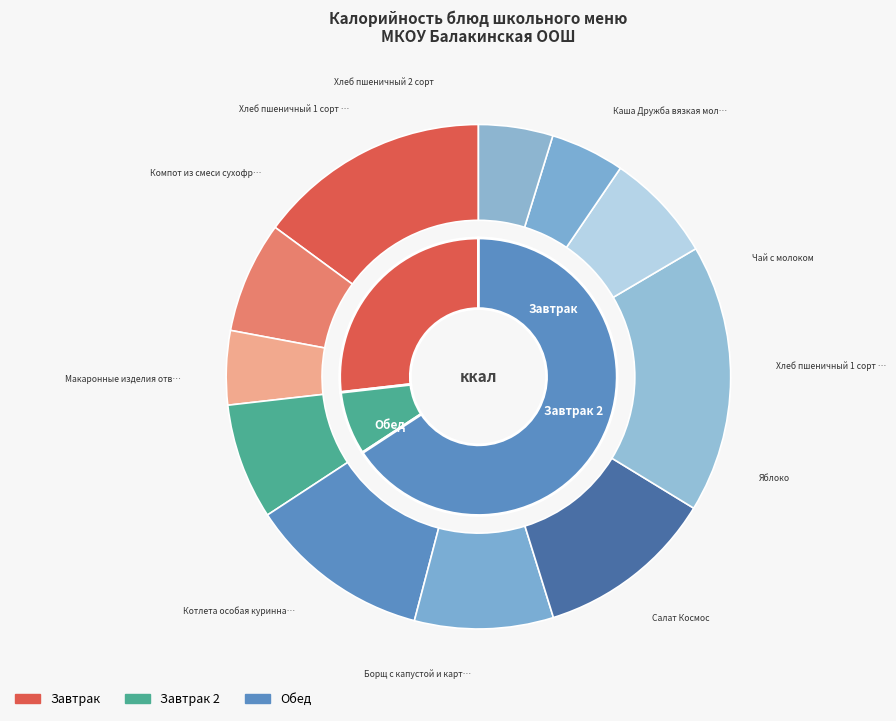

Does Компот из смеси сухофруктов represent more than half of the total?

No